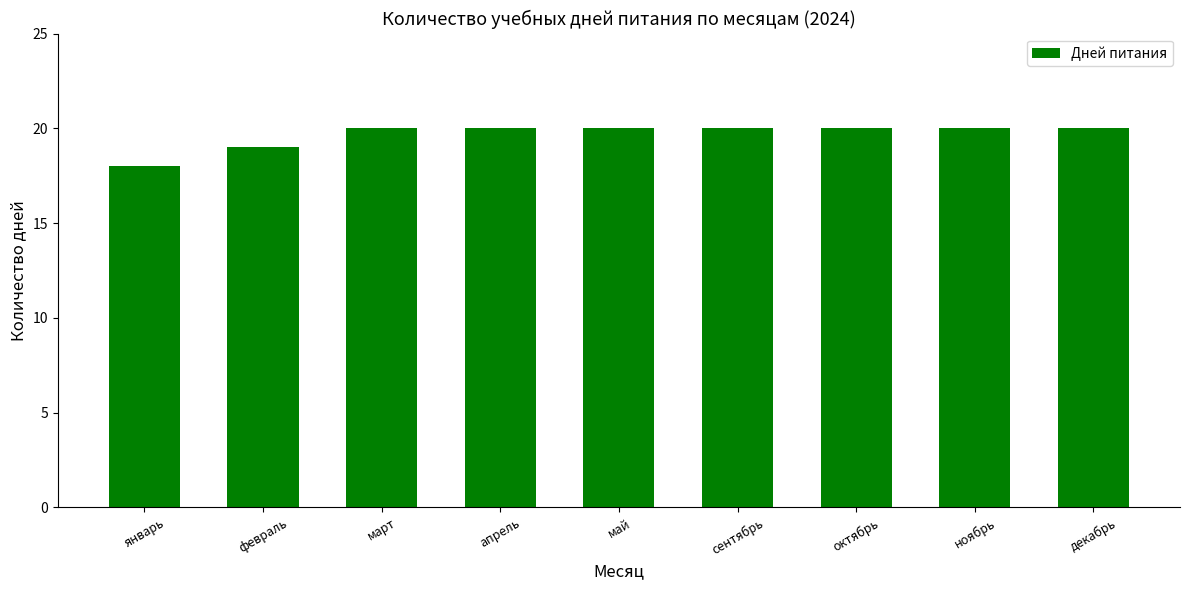

What is the label of the 8th bar from the right?

февраль